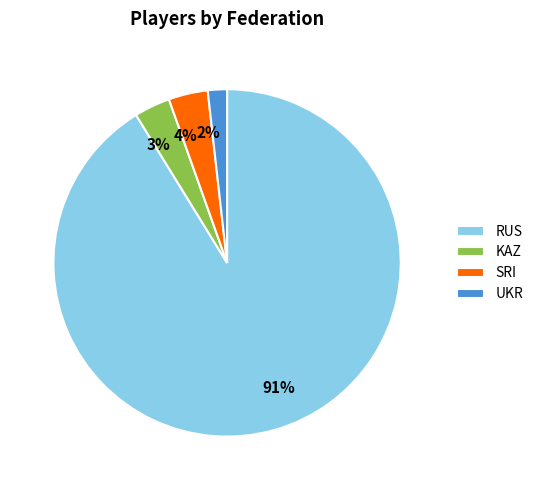

To the nearest percent, what percentage of the pie is KAZ?

3%